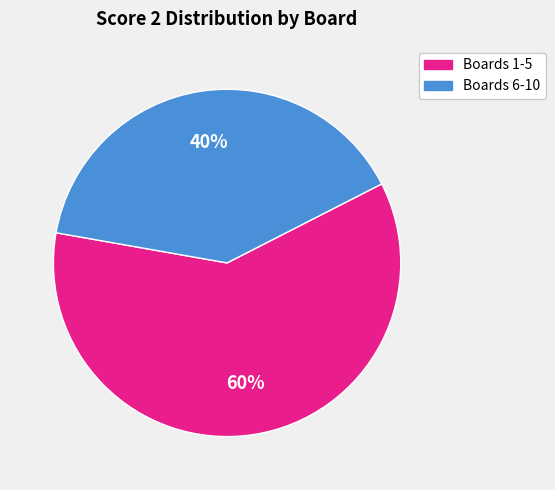

Is there any slice that represents more than half of the pie?

Yes